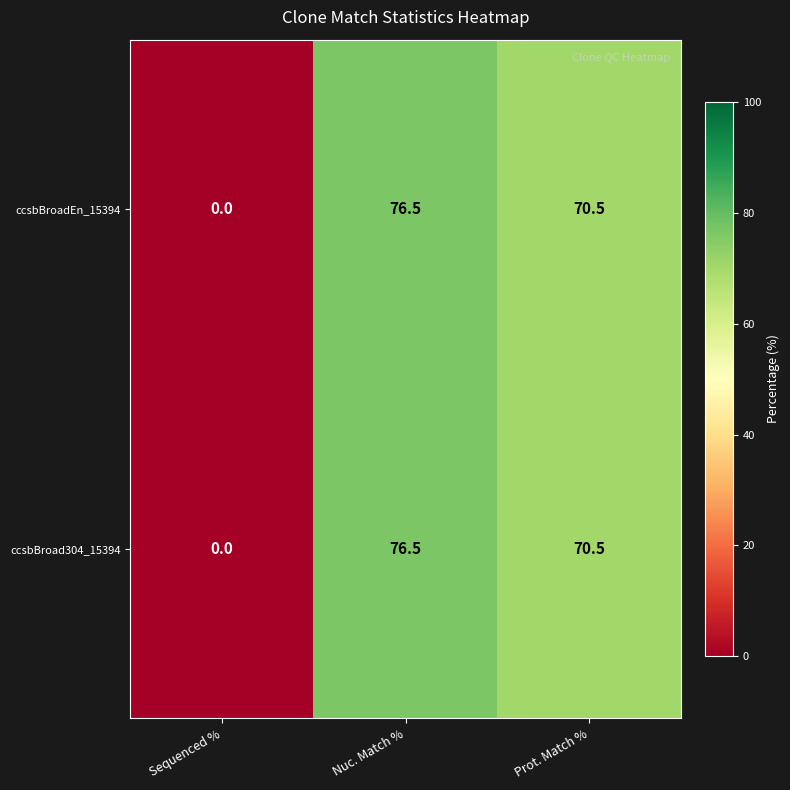

How many data points does each series have?

3